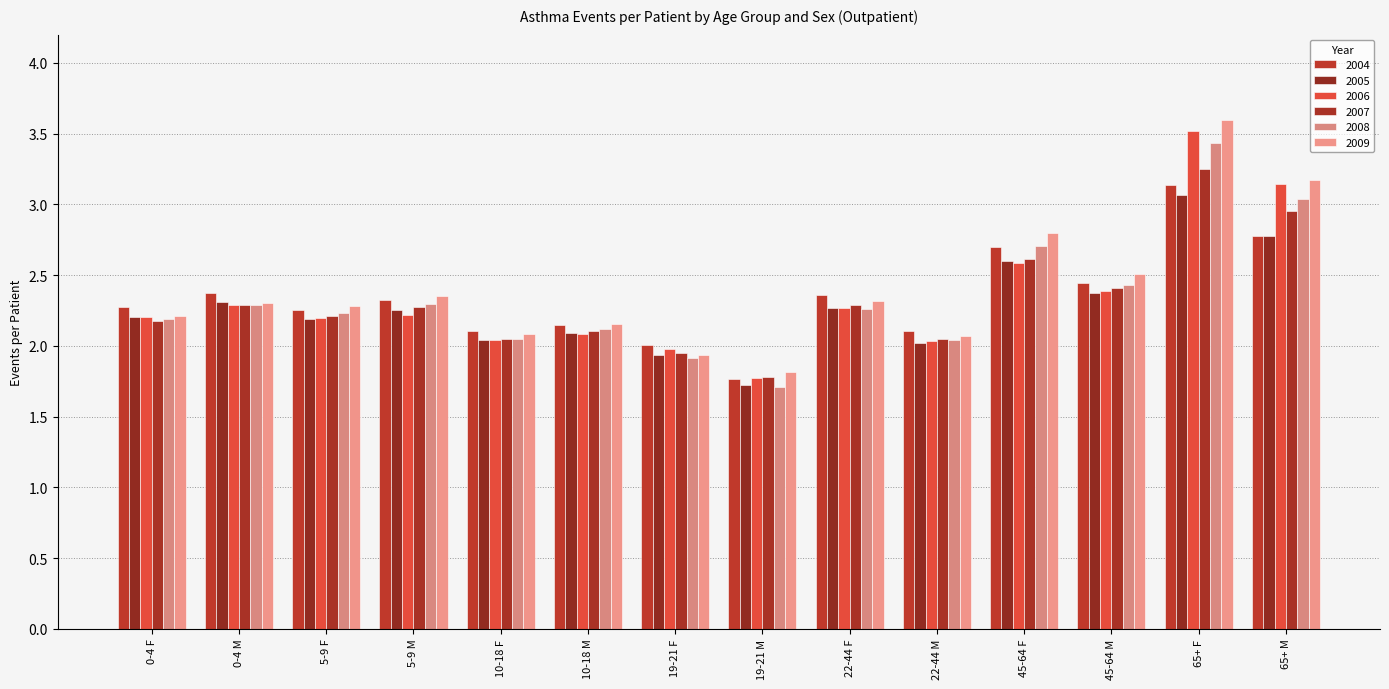

What is the maximum value for 2007?

3.2